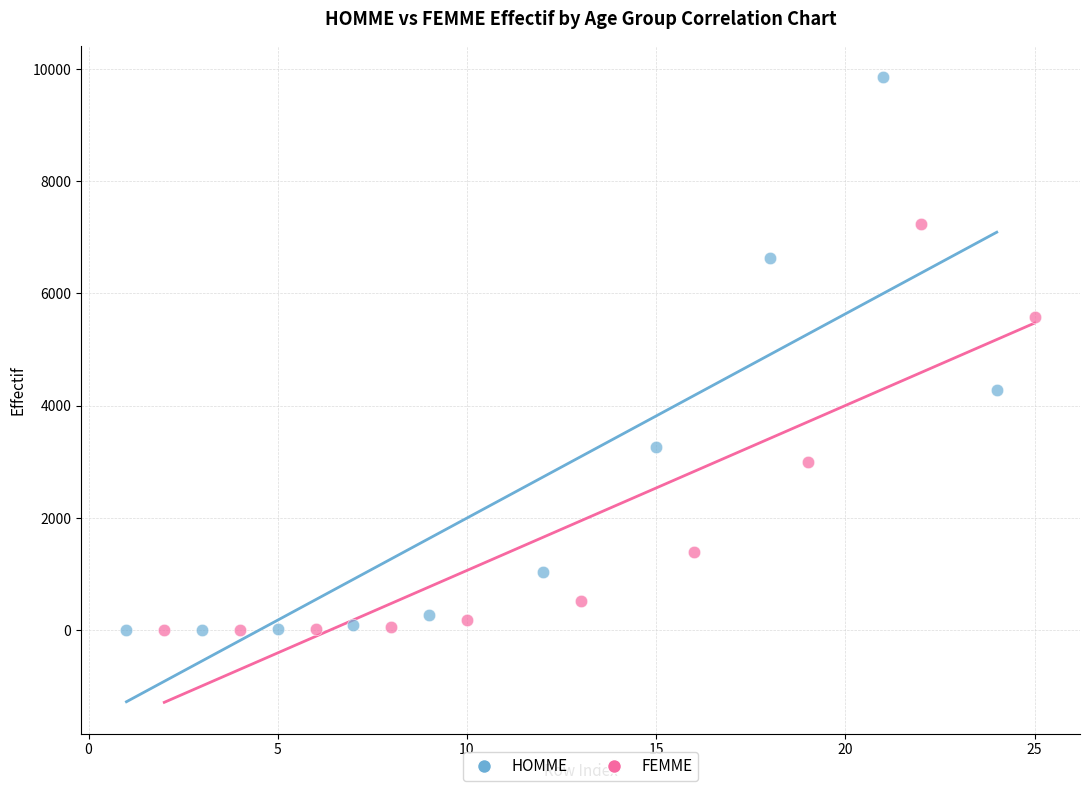

Which series contains the highest Y value?

HOMME